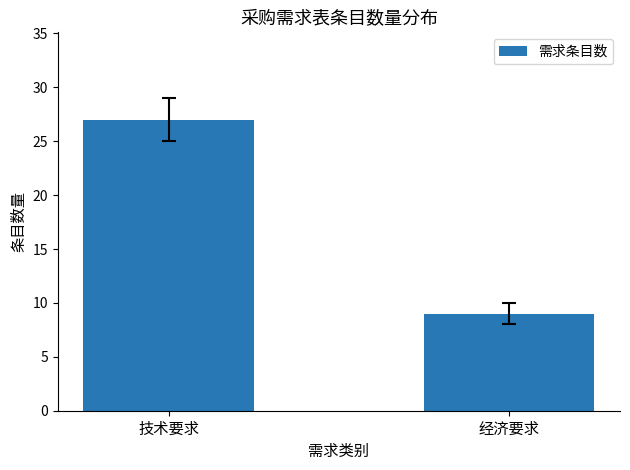

The value at 经济要求 is 4. True or false?

False